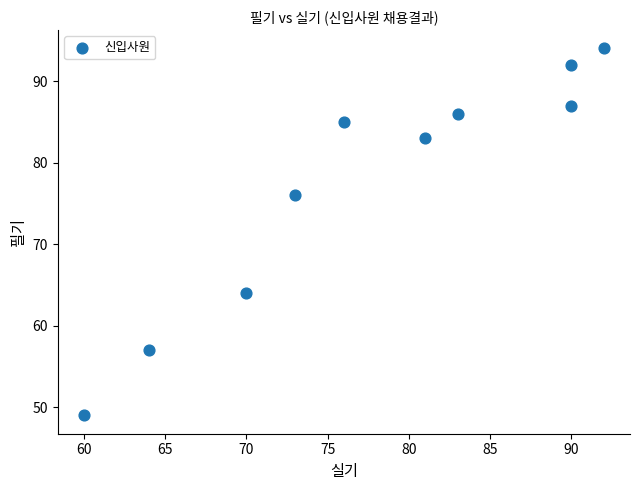

What is the range of X values (max minus min)?

32